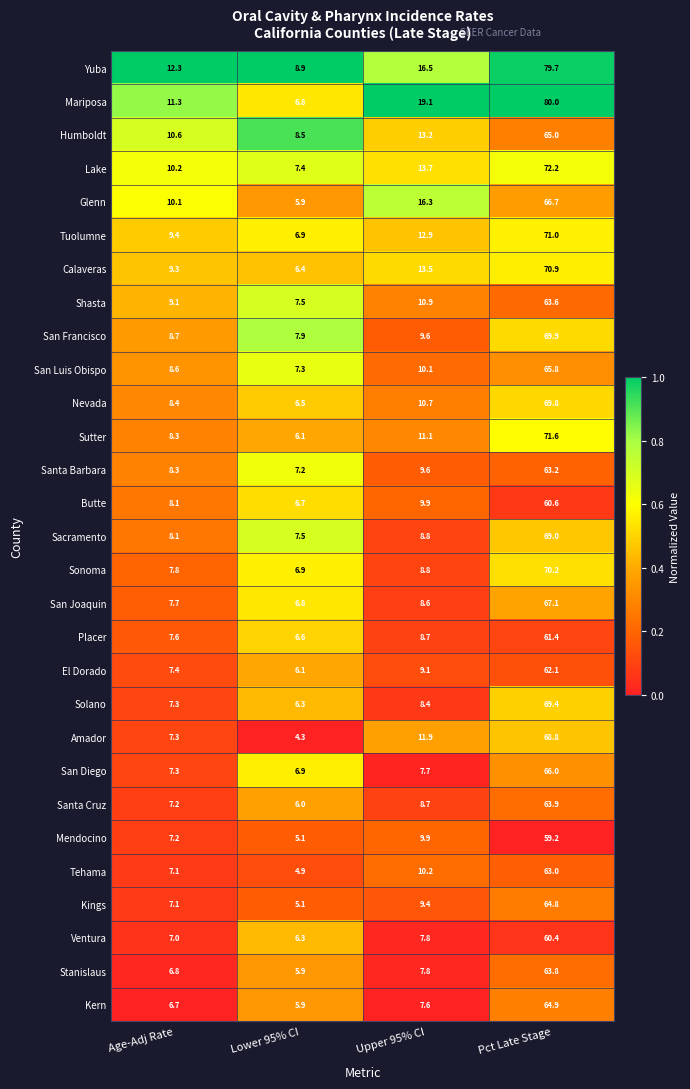

At Pct Late Stage, list the series in order from smallest to largest.

Mendocino, Ventura, Butte, Placer, El Dorado, Tehama, Santa Barbara, Shasta, Stanislaus, Santa Cruz, Kings, Kern, Humboldt, San Luis Obispo, San Diego, Glenn, San Joaquin, Amador, Sacramento, Solano, Nevada, San Francisco, Sonoma, Calaveras, Tuolumne, Sutter, Lake, Yuba, Mariposa